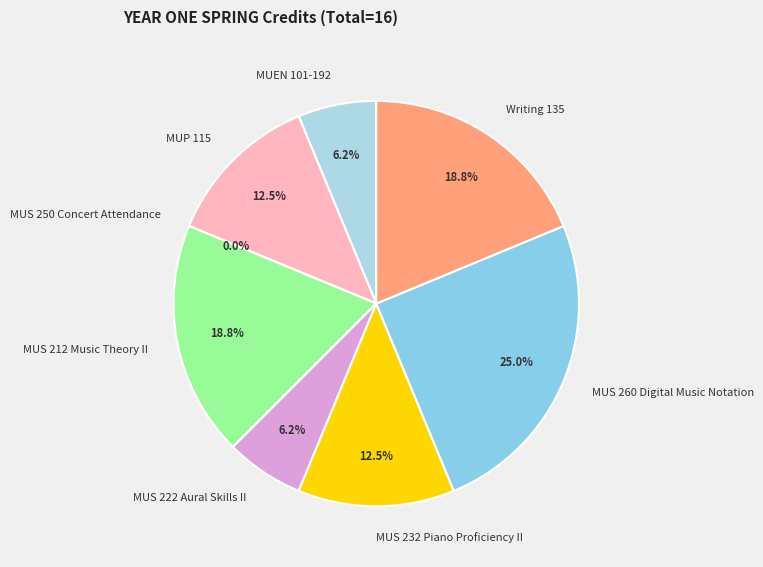

Which slice is the largest?

MUS 260 Digital Music Notation